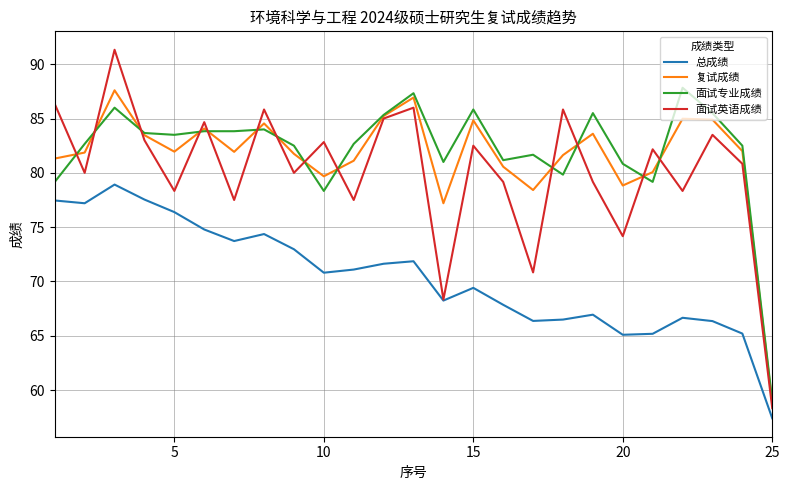

What are all the series names shown in the legend?

总成绩, 复试成绩, 面试专业成绩, 面试英语成绩